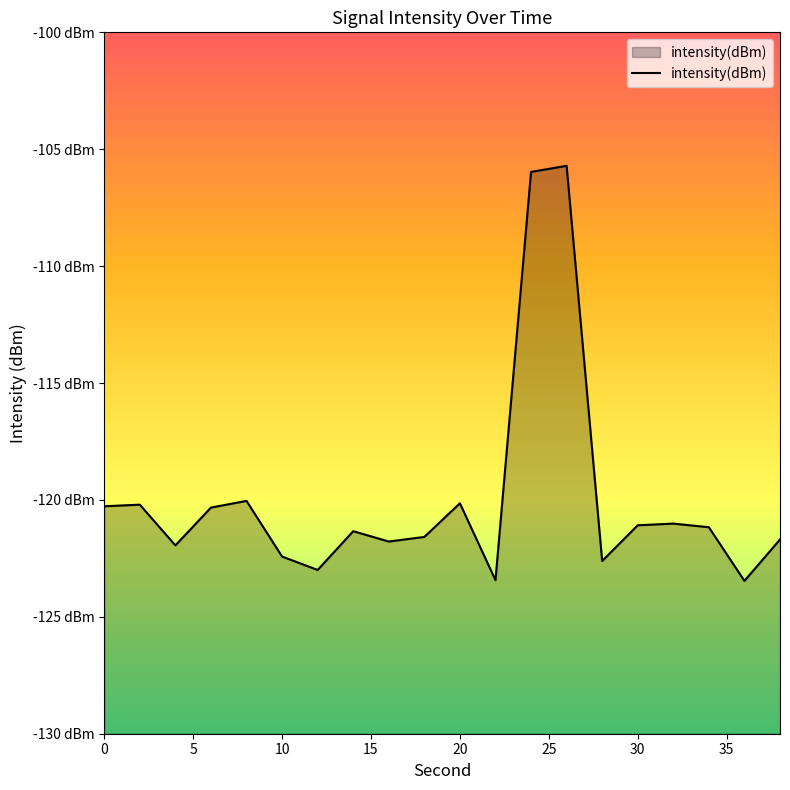

True or false: there are more than 0 points higher than both neighbors.

True